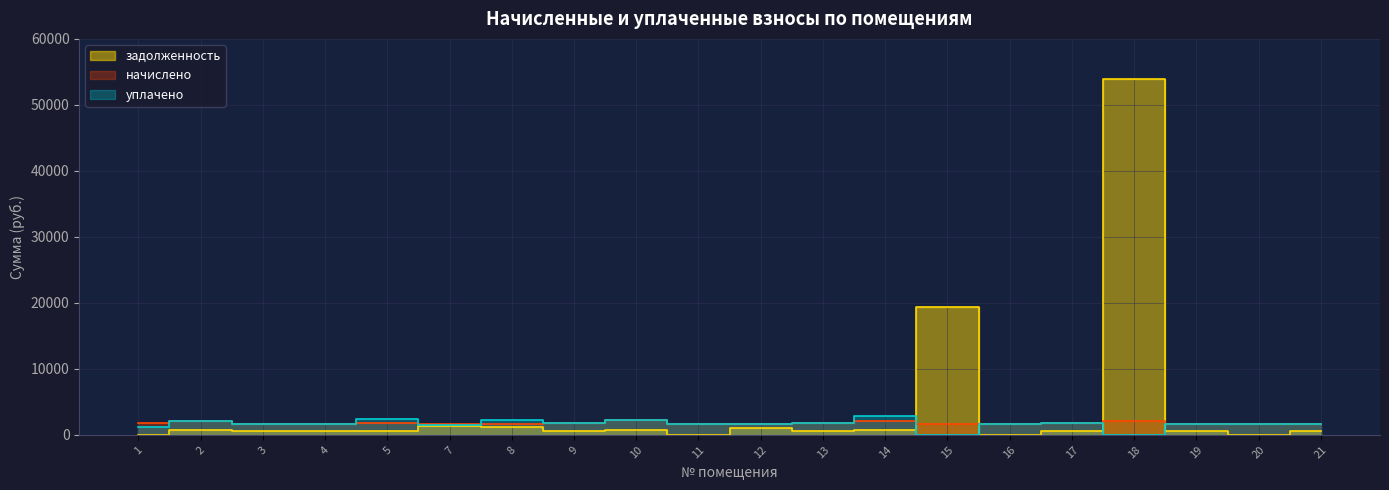

What is the total value across all series at 16?

3377.3